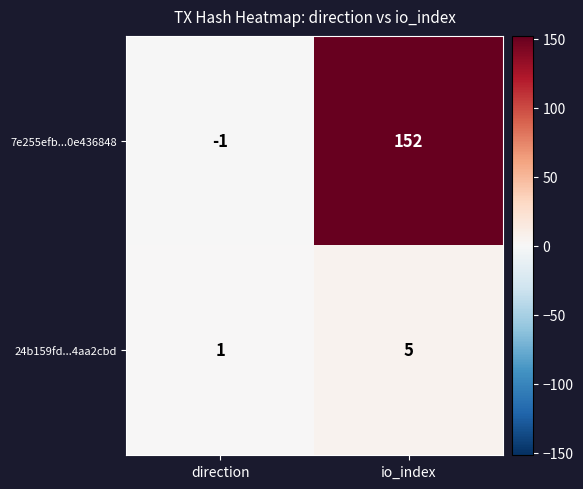

Is it true that 24b159fd...4aa2cbd equals 1 at direction?

True